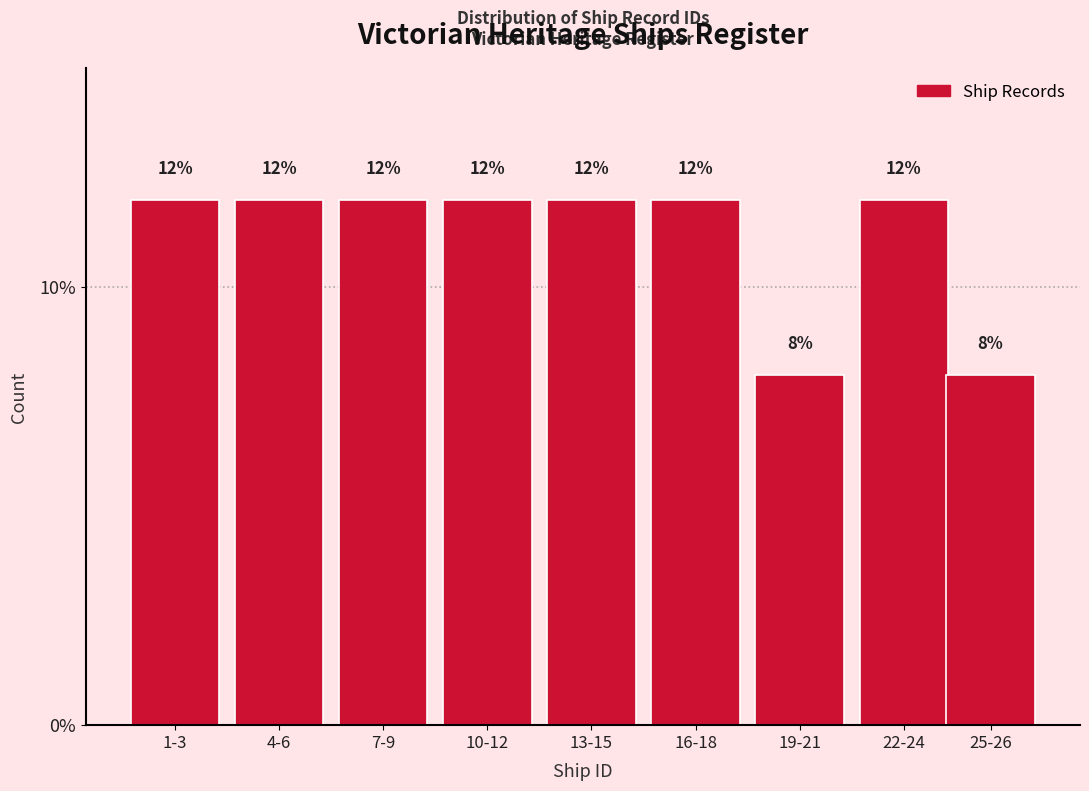

Reading right to left, what are all the values shown in this chart?

8	12	8	12	12	12	12	12	12